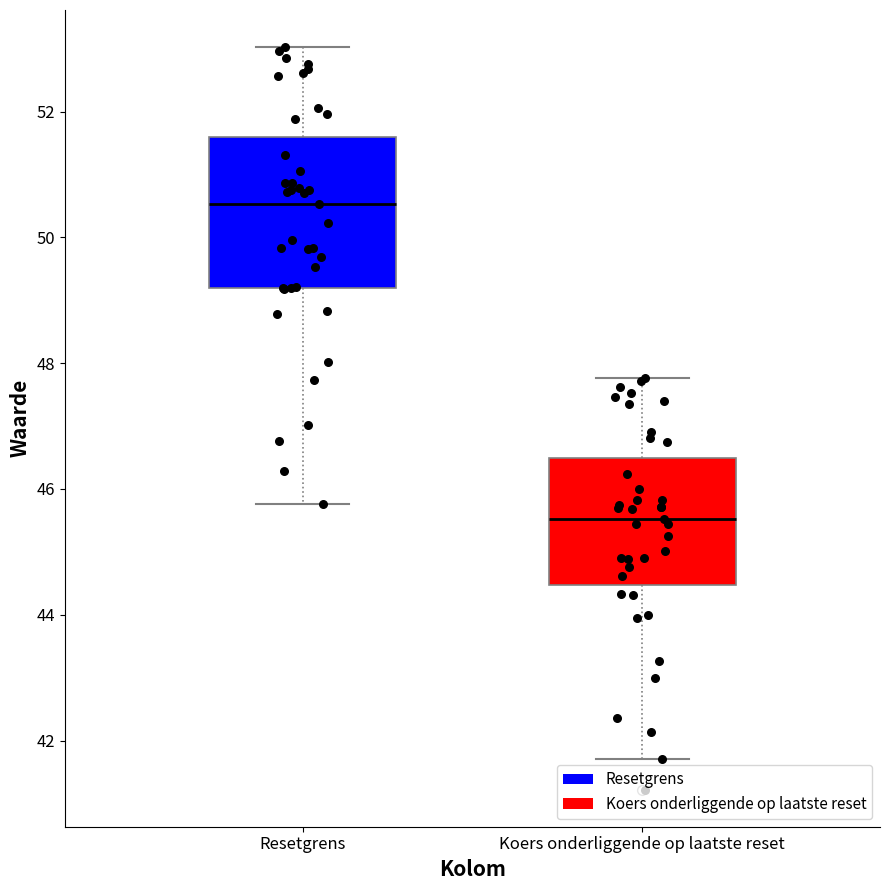

Where is the upper edge of the box for Koers onderliggende op laatste reset on the y-axis? The values are not printed on the chart, so give them approximately, as read against the axis.

46.4